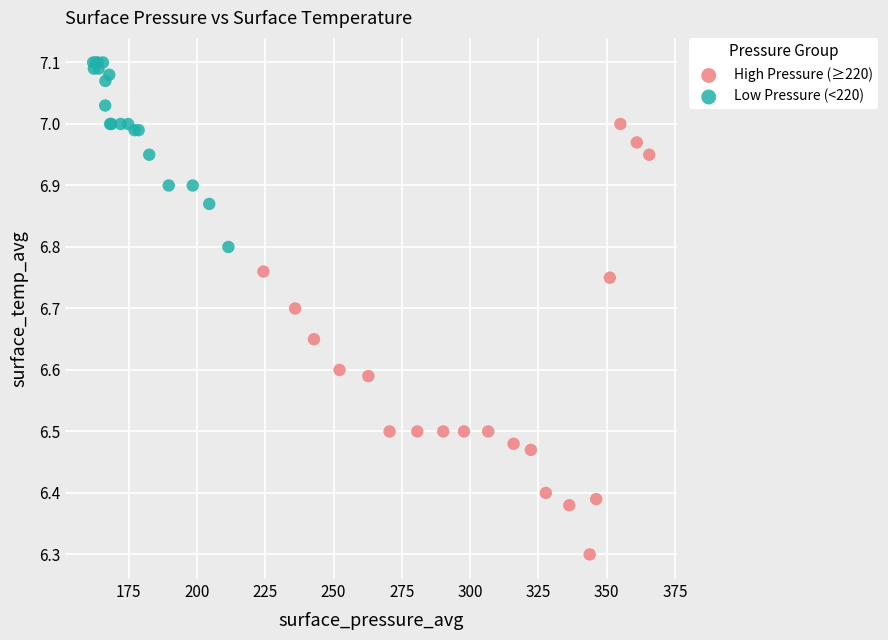

Which series has the largest Y range (max minus min)?

High Pressure (≥220)